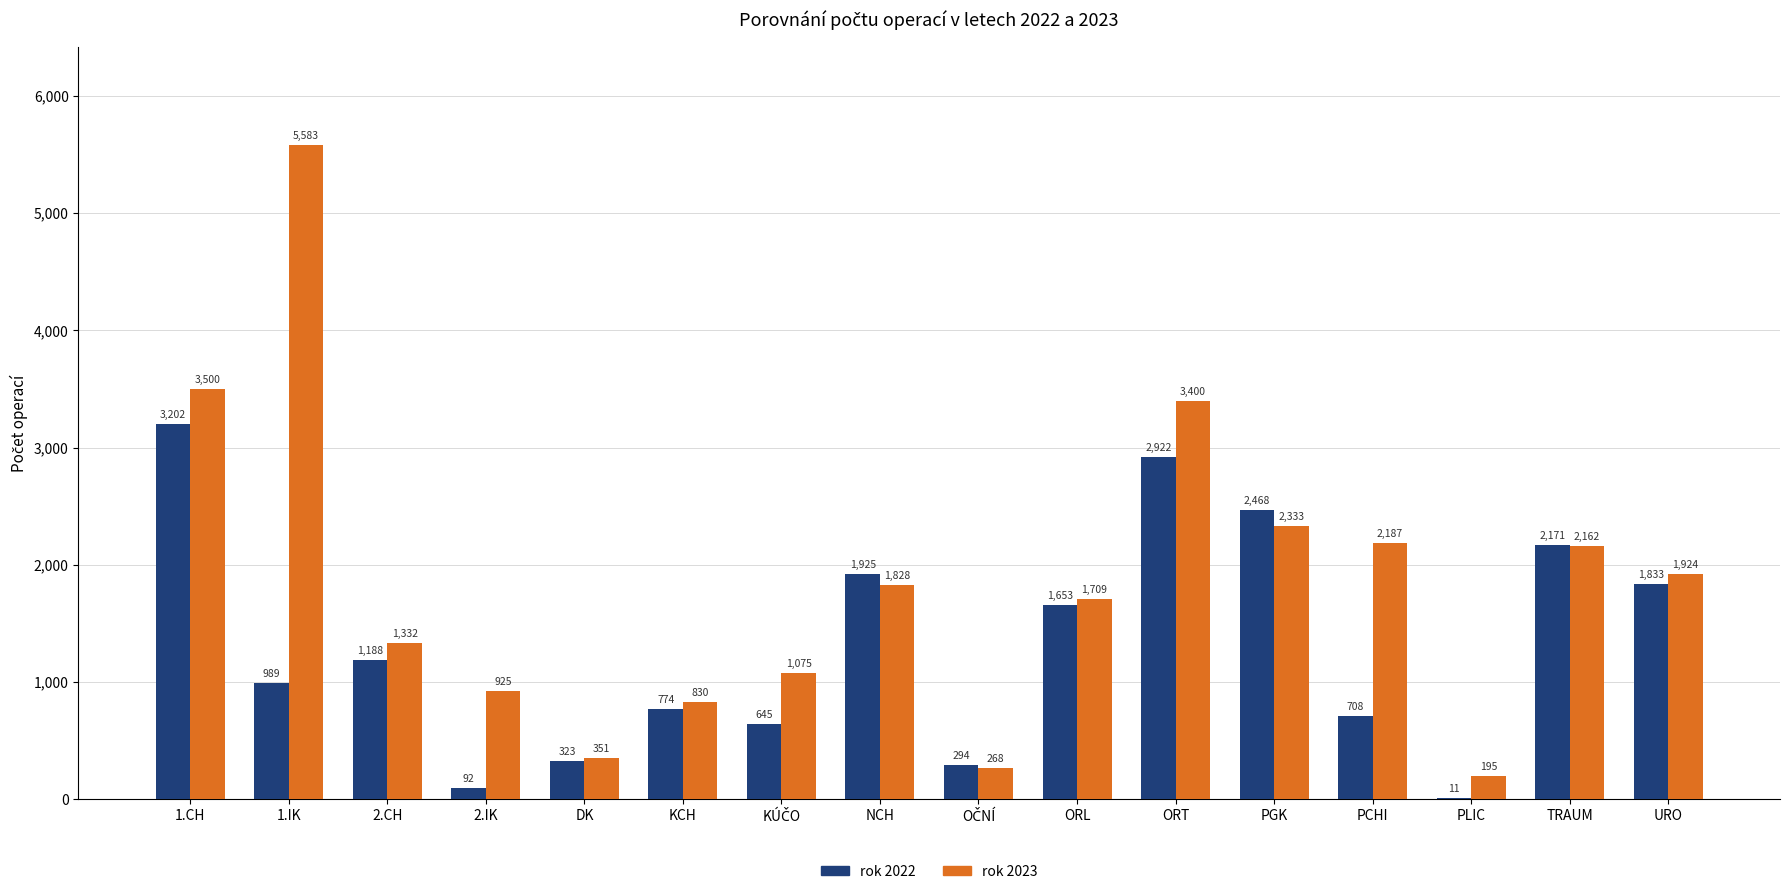

Count the number of data series in this chart.

2